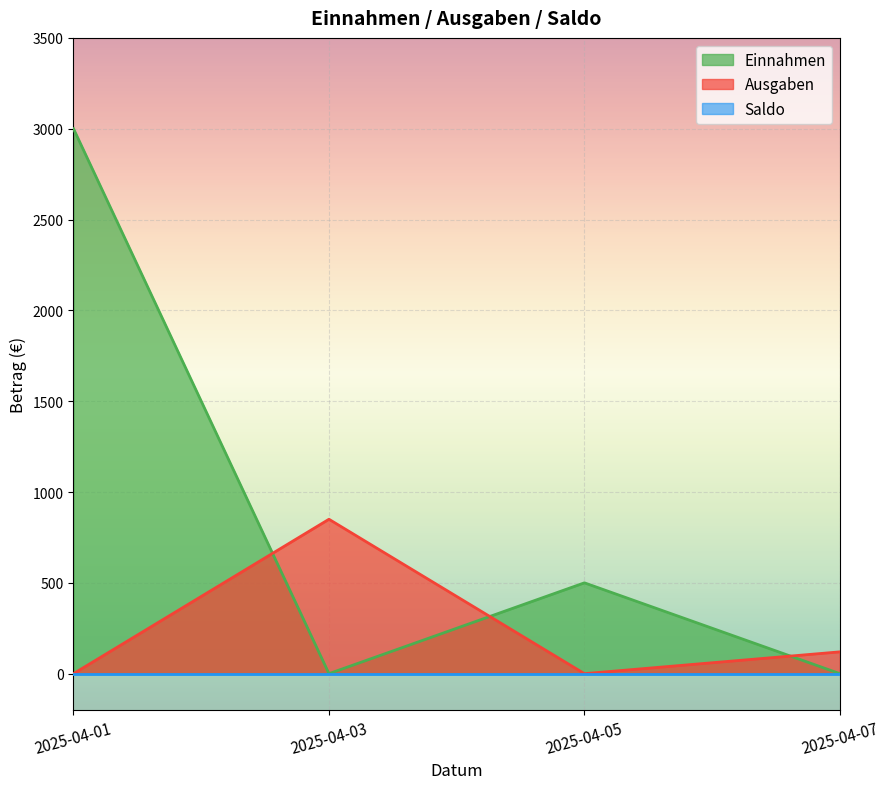

Which series has the largest range (max minus min)?

Einnahmen